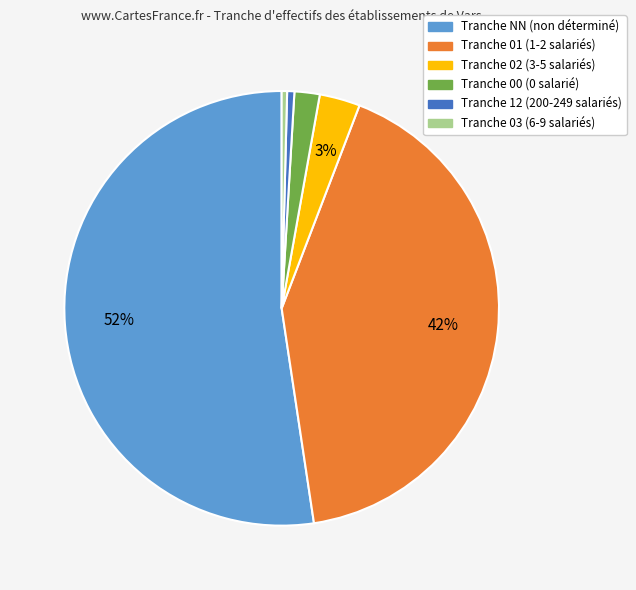

To the nearest percent, what is the average slice percentage?

17%